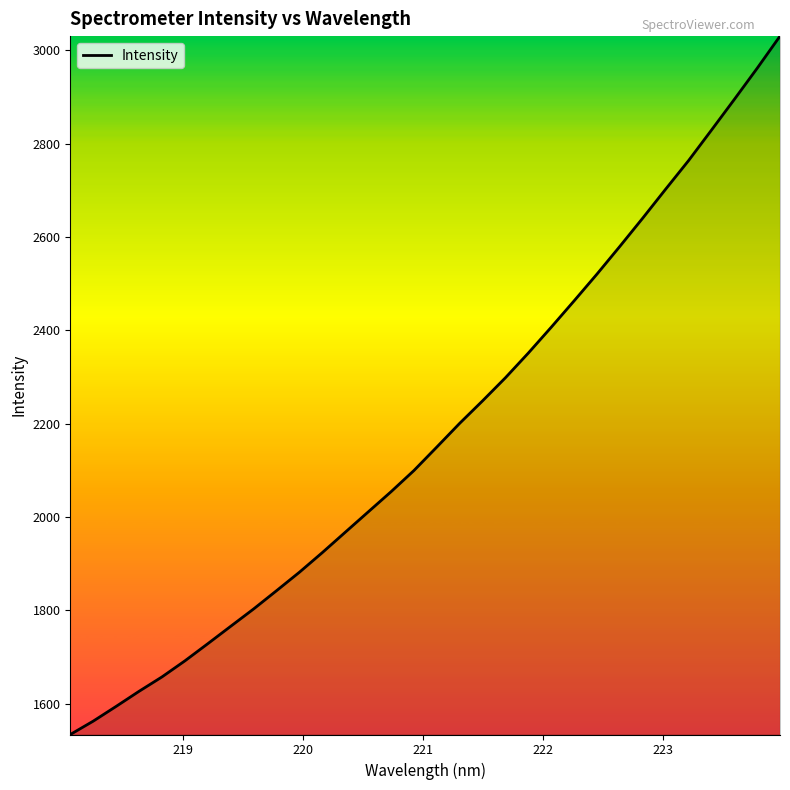

How many lines are shown in the chart?

1